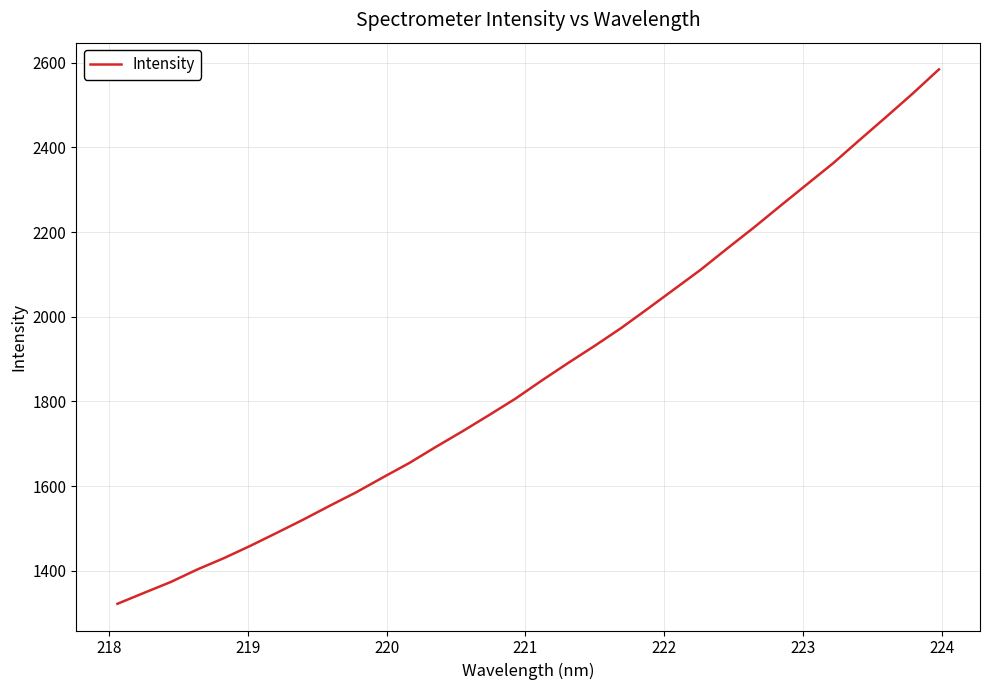

What is the difference between the maximum and minimum values?

1262.3